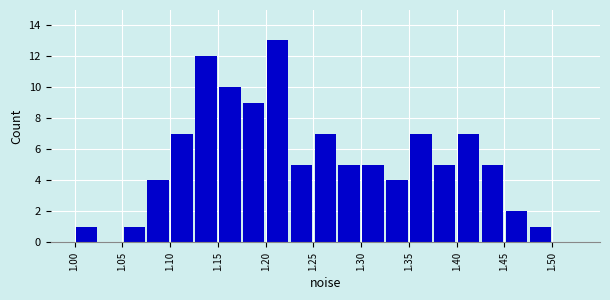

Reading left to right, list every bar in this chart as the range it spans on the x-axis followed by its height. The values are not printed on the chart, so give them approximately, as read against the axis.

1.000 to 1.025: 1
1.025 to 1.050: 0
1.050 to 1.075: 1
1.075 to 1.100: 4
1.100 to 1.125: 7
1.125 to 1.150: 12
1.150 to 1.175: 10
1.175 to 1.200: 9
1.200 to 1.225: 13
1.225 to 1.250: 5
1.250 to 1.275: 7
1.275 to 1.300: 5
1.300 to 1.325: 5
1.325 to 1.350: 4
1.350 to 1.375: 7
1.375 to 1.400: 5
1.400 to 1.425: 7
1.425 to 1.450: 5
1.450 to 1.475: 2
1.475 to 1.500: 1
1.500 to 1.525: 0